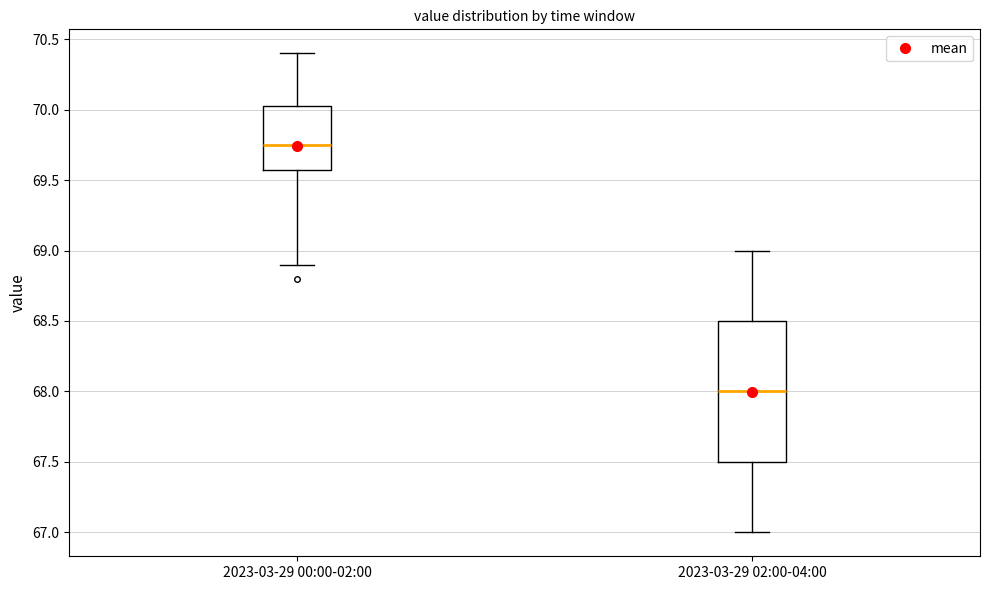

Comparing the boxes themselves (not the whiskers), which one is the tallest?

2023-03-29 02:00-04:00